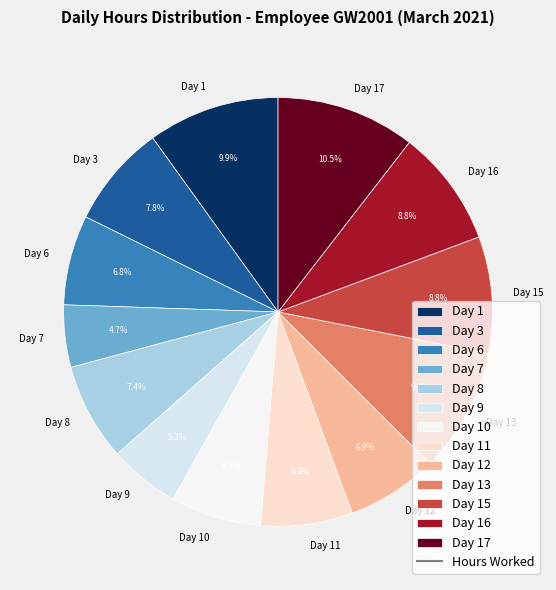

Which category has the biggest portion of the pie?

Day 17